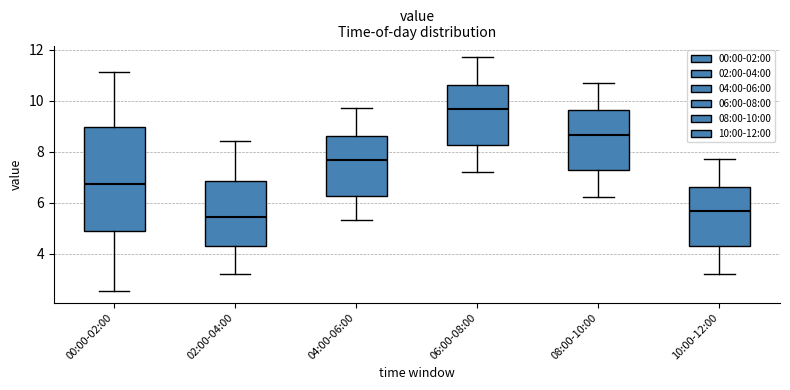

Where does the lower whisker of the box for 06:00-08:00 end on the y-axis? The values are not printed on the chart, so give them approximately, as read against the axis.

7.2